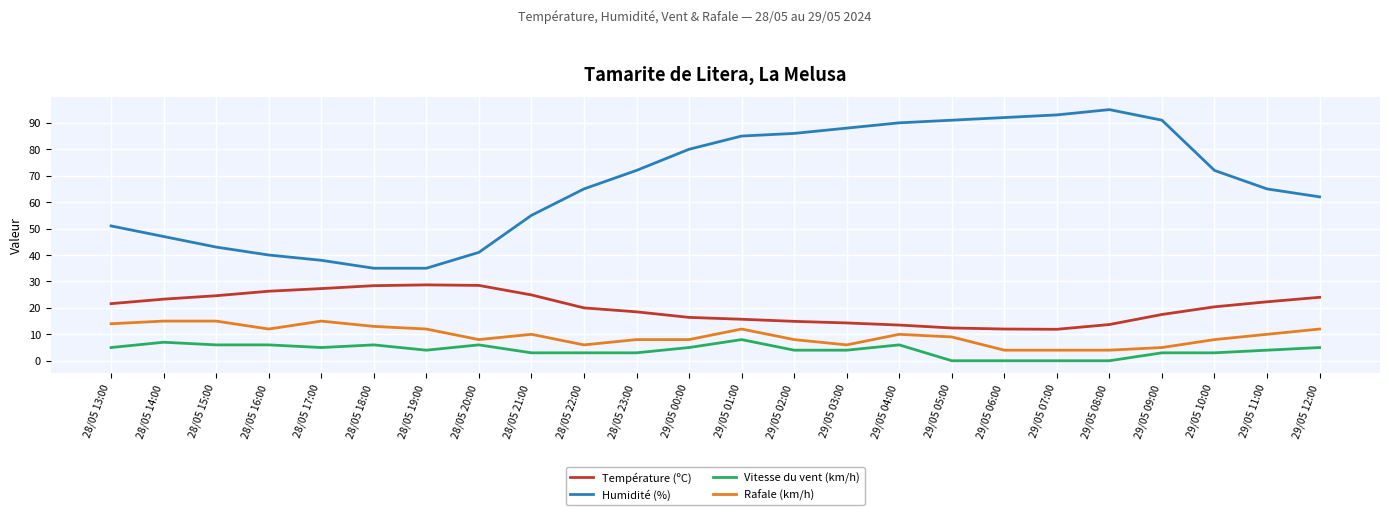

How many lines are shown in the chart?

4